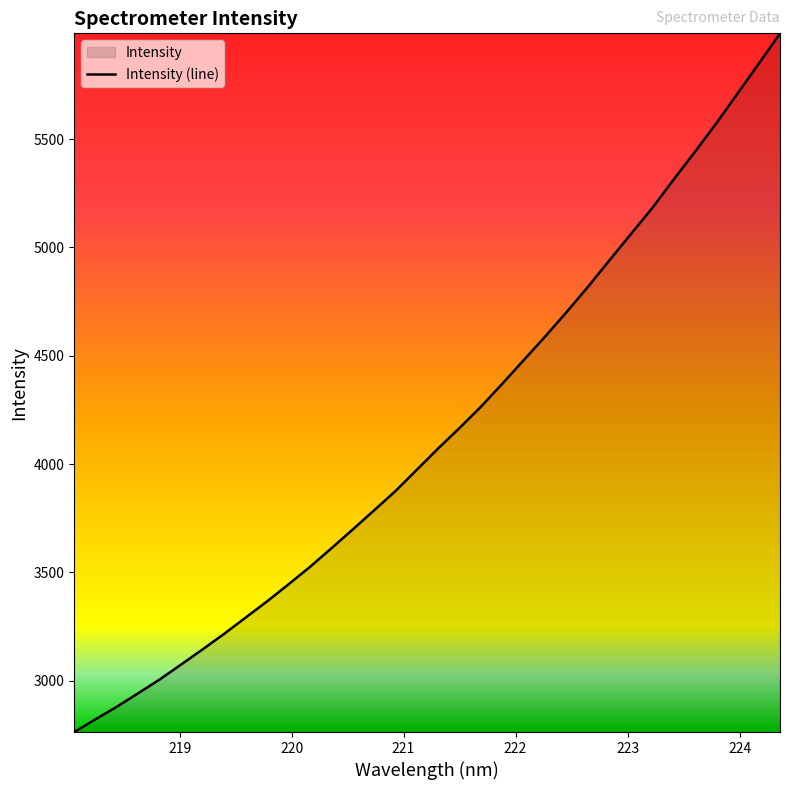

Reading left to right, extract all data points from this chart.

2763.3	2822.7	2880.9	2943.3	3006.7	3075.6	3145.3	3216.6	3291.4	3366.0	3444.6	3524.7	3610.4	3697.6	3785.9	3875.1	3973.4	4072.0	4166.6	4264.7	4370.8	4479.6	4588.1	4700.8	4817.3	4938.9	5059.6	5179.8	5311.1	5439.2	5571.2	5709.3	5848.0	5988.5